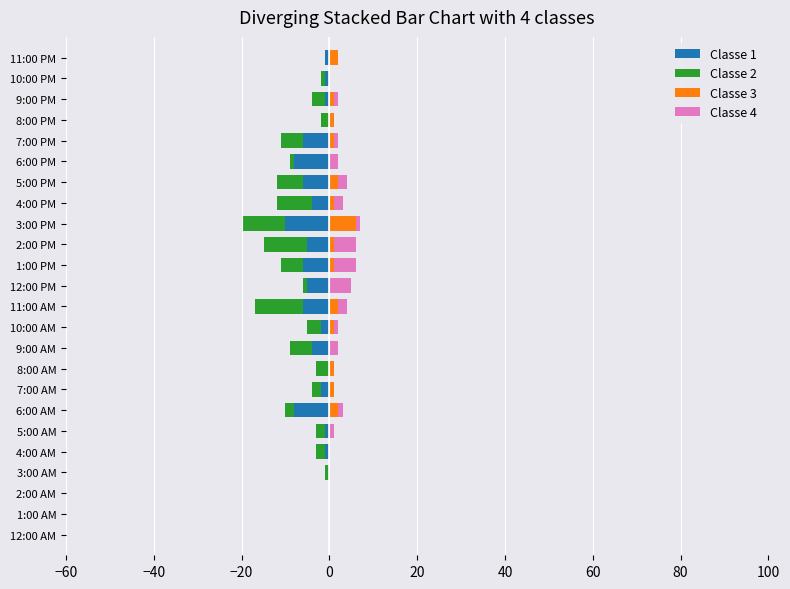

Which series changed the most between 9:00 AM and 2:00 PM?

Classe 2